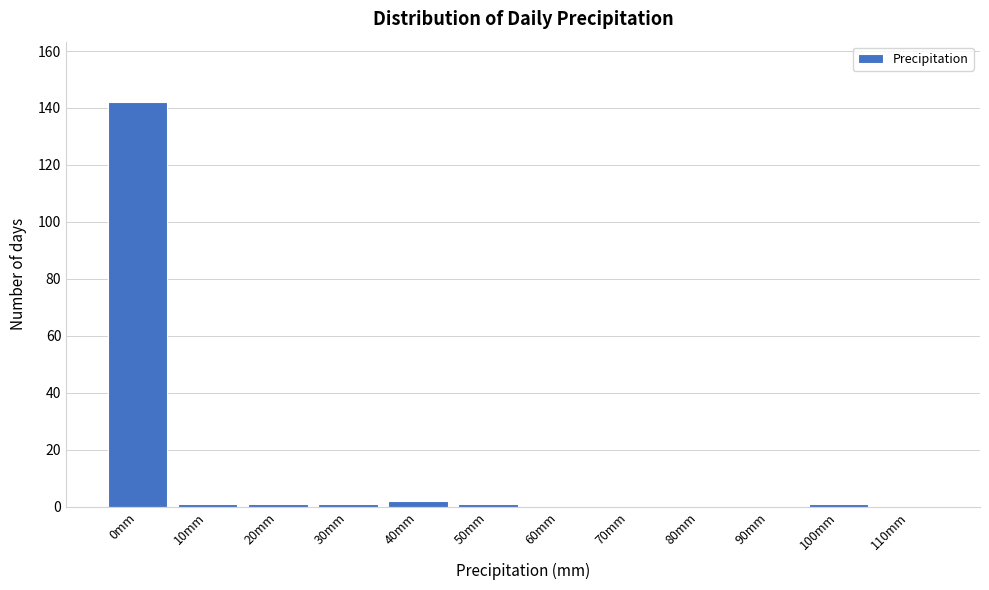

Reading left to right, what are all the values shown in this chart?

0mm=142	10mm=1	20mm=1	30mm=1	40mm=2	50mm=1	60mm=0	70mm=0	80mm=0	90mm=0	100mm=1	110mm=0